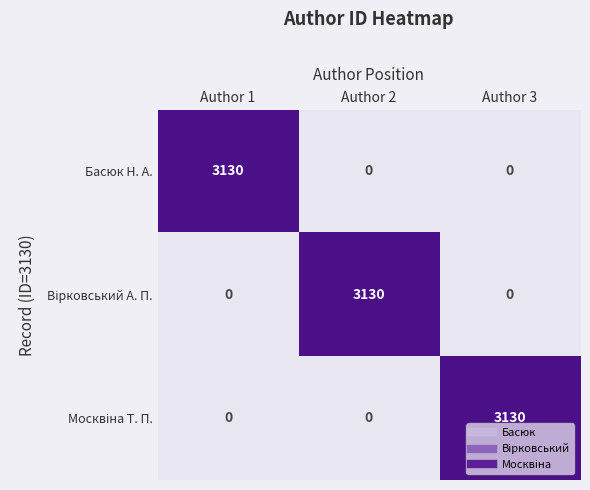

At which label does Басюк Н. А. reach its peak?

Author 1